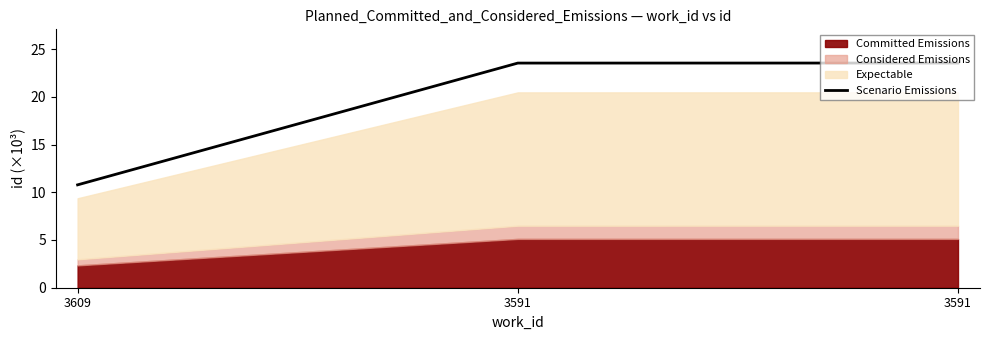

Rank the categories by value from highest to lowest.

3591, 3591, 3609